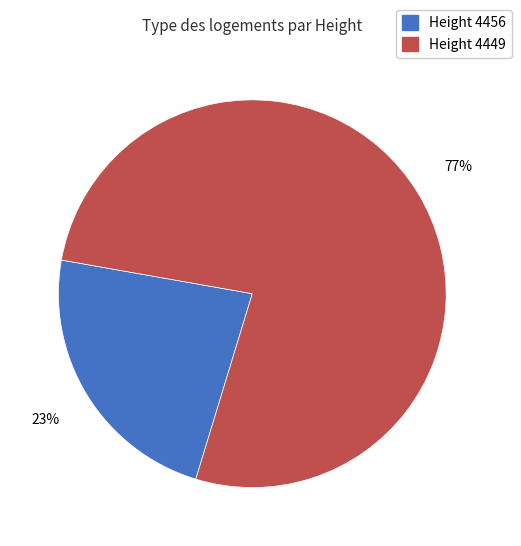

To the nearest percent, what is the average slice percentage?

50%